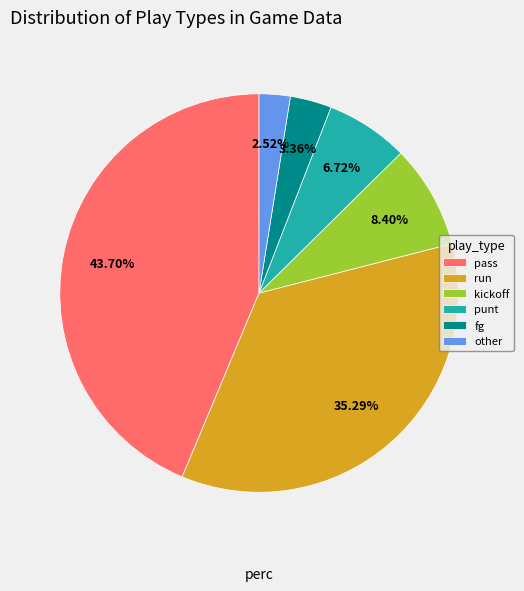

Is there any slice that represents more than half of the pie?

No